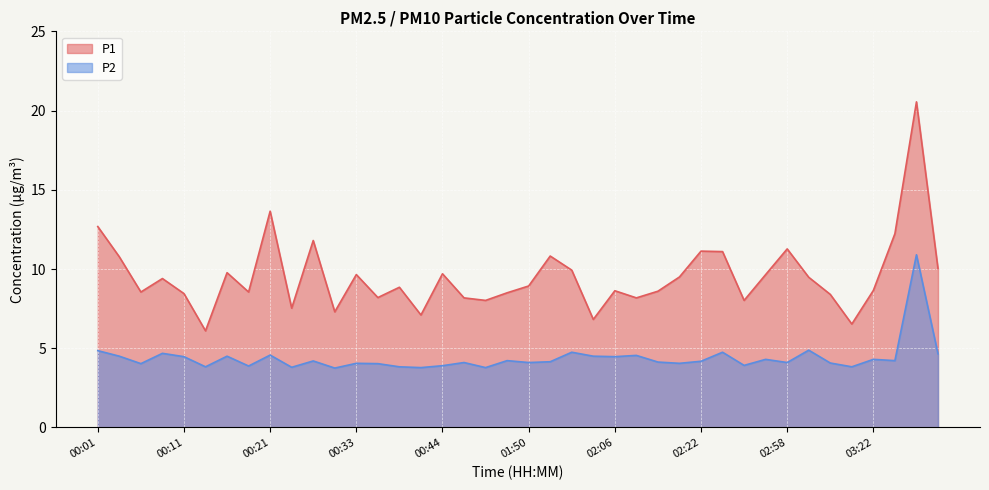

At which label does P1 first exceed 8?

00:01